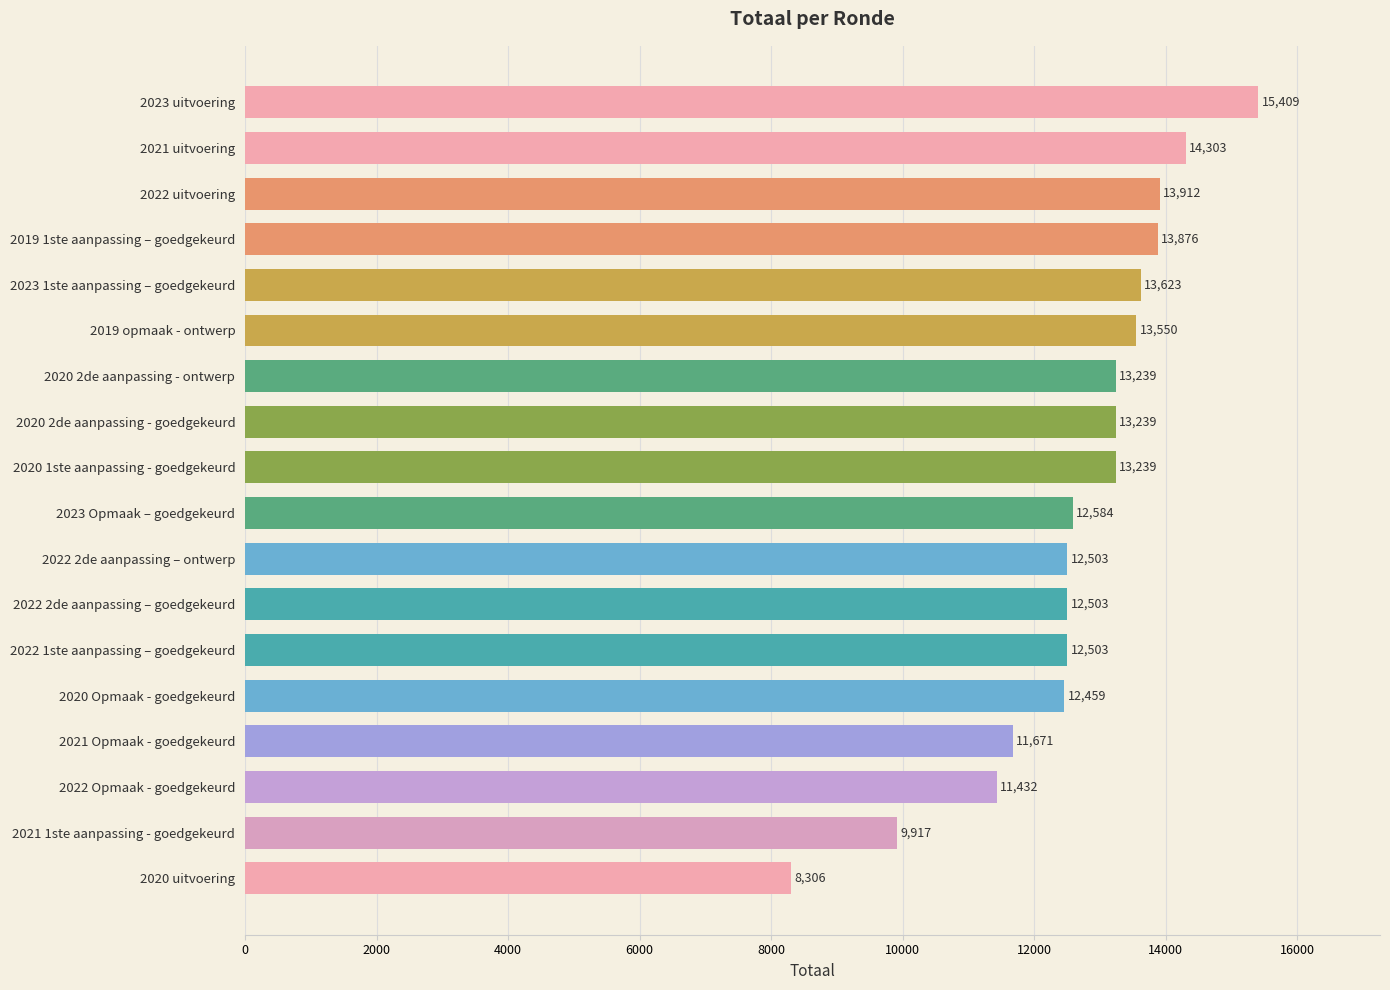

Between 2022 2de aanpassing – goedgekeurd and 2020 2de aanpassing - goedgekeurd, which is larger?

2020 2de aanpassing - goedgekeurd